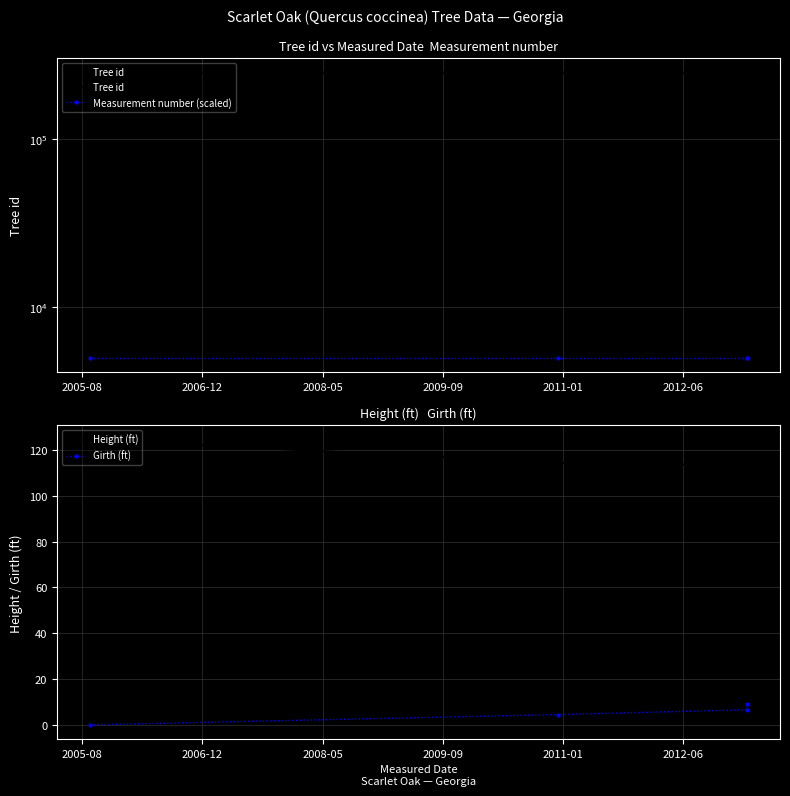

What is the maximum value for Girth (ft)?

9.3